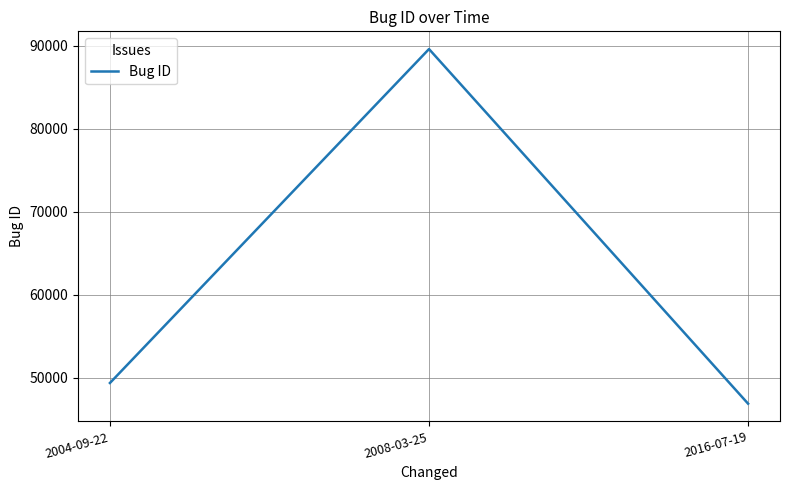

Read the value at 2008-03-25, to the nearest 50.

89650